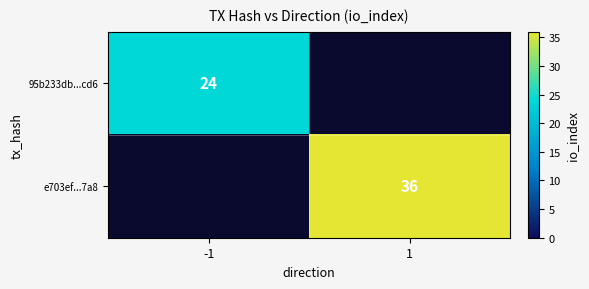

How many data points does each series have?

2